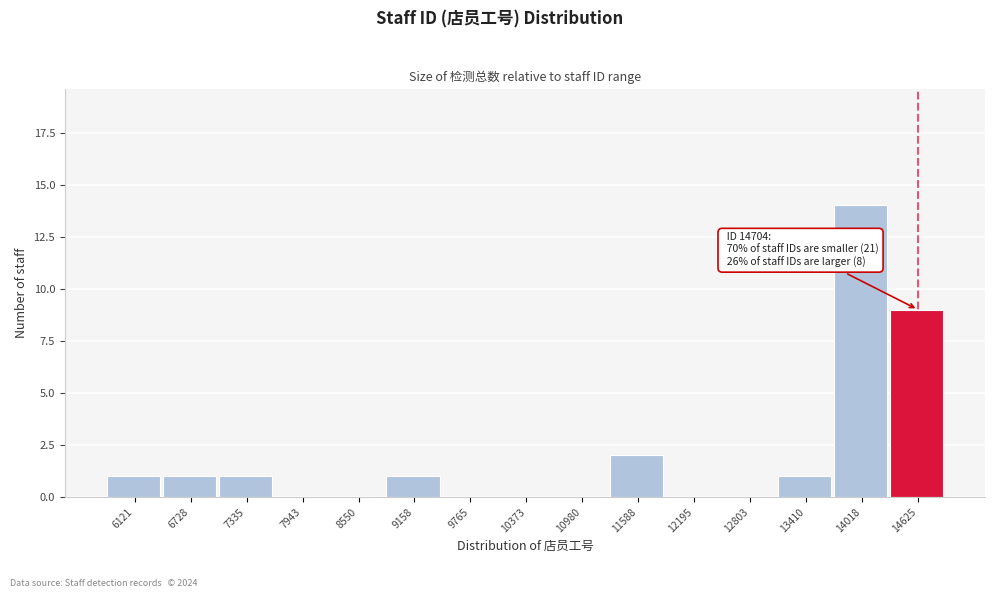

Reading left to right, list all the values displayed in this chart.

6121=1	6728=1	7335=1	7943=0	8550=0	9158=1	9765=0	10373=0	10980=0	11588=2	12195=0	12803=0	13410=1	14018=14	14625=9